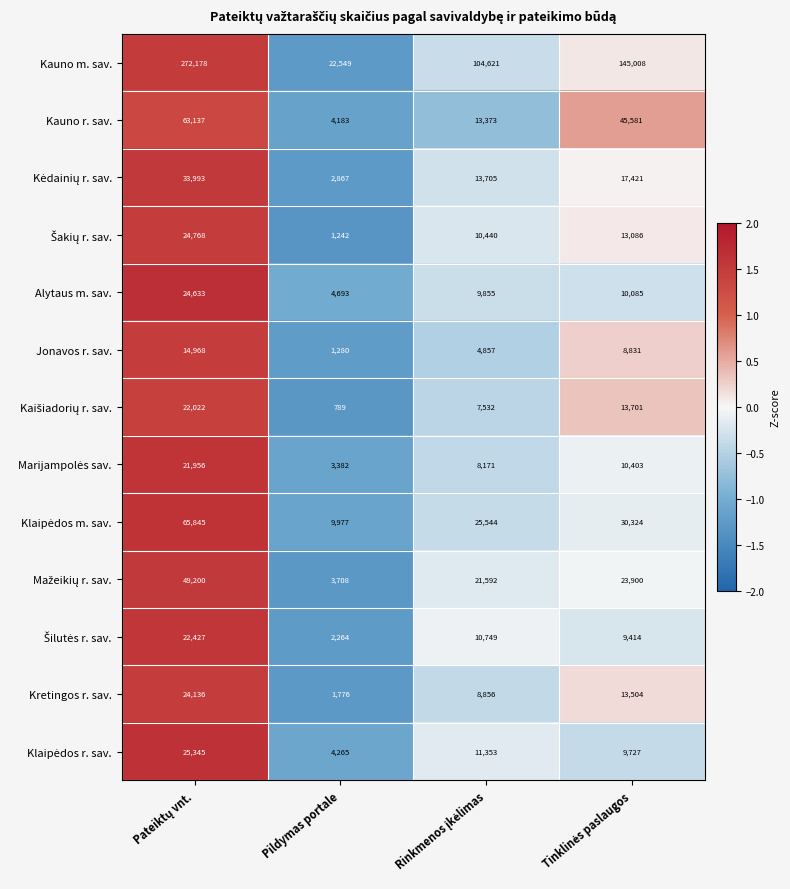

What is the total value across all series at Pildymas portale?

62975